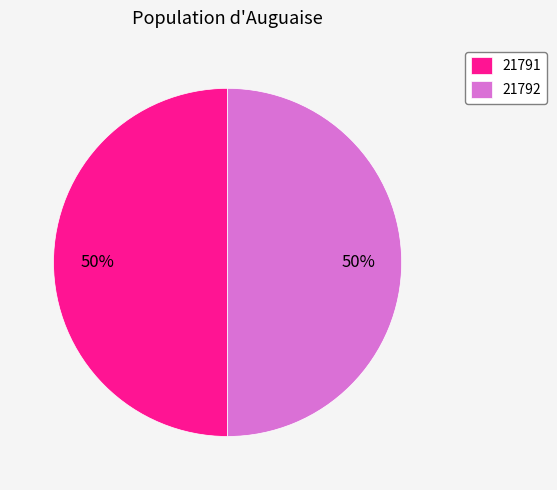

To the nearest percent, what is the average slice percentage?

50%